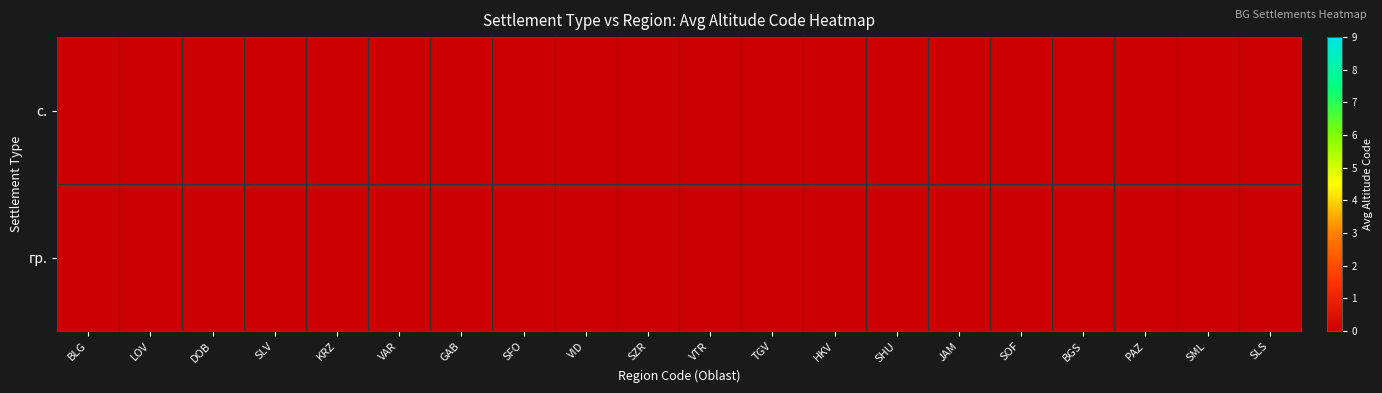

How many categories are shown in the chart?

20